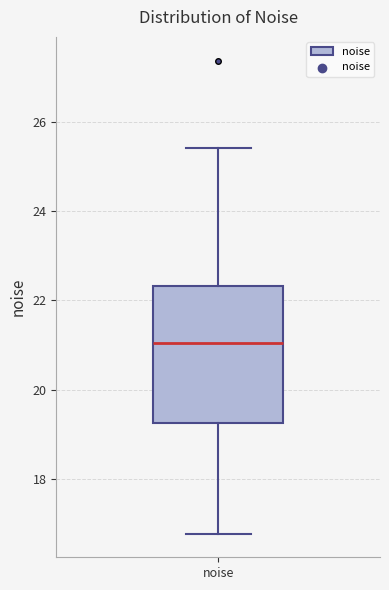

Where does the lower whisker of the box for noise end on the y-axis? The values are not printed on the chart, so give them approximately, as read against the axis.

16.8